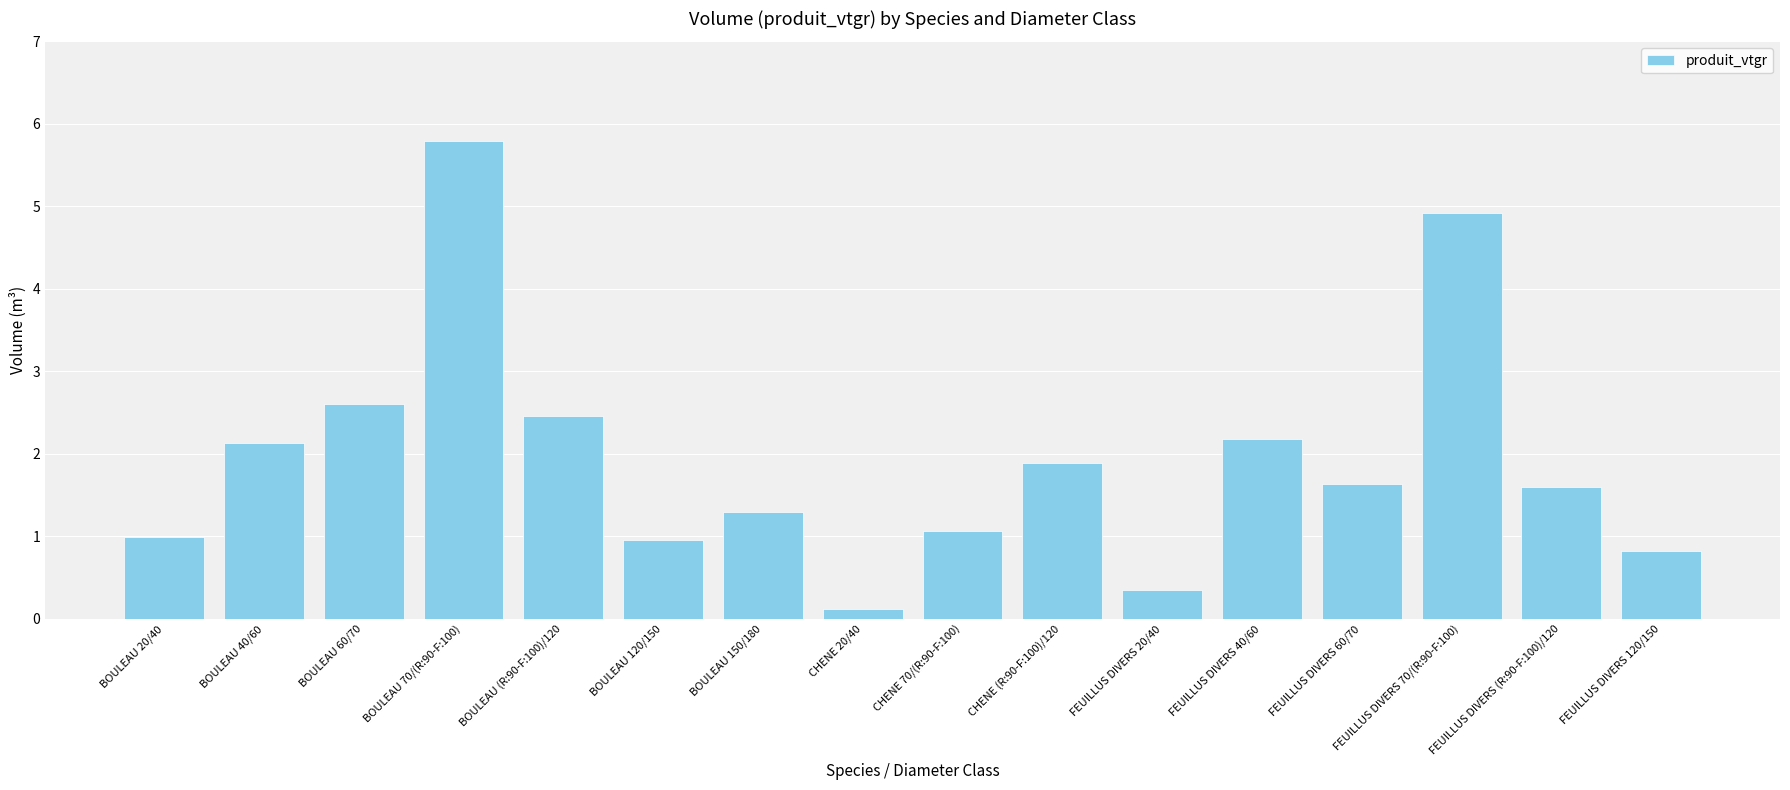

What is the change in value from BOULEAU 40/60 to FEUILLUS DIVERS 60/70?

-0.5